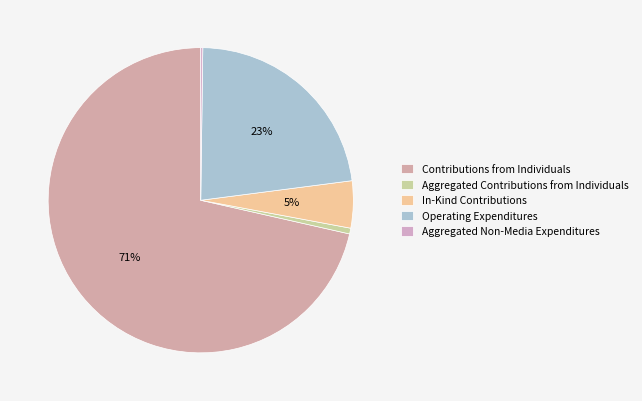

To the nearest percent, what is the combined percentage of Operating Expenditures and Aggregated Non-Media Expenditures?

23%